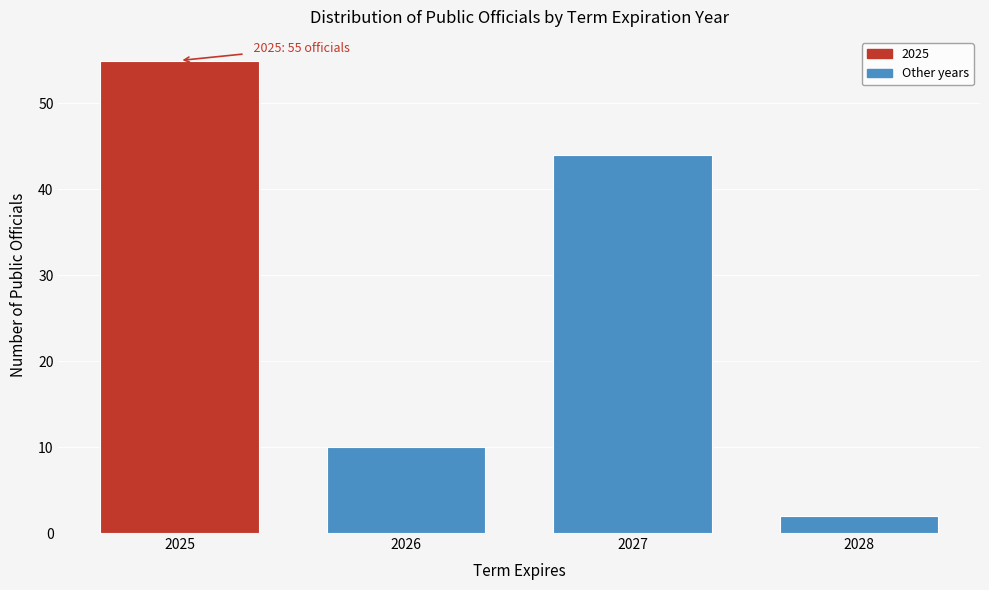

Which range on the x-axis has the tallest bar?

2024.5 to 2025.5